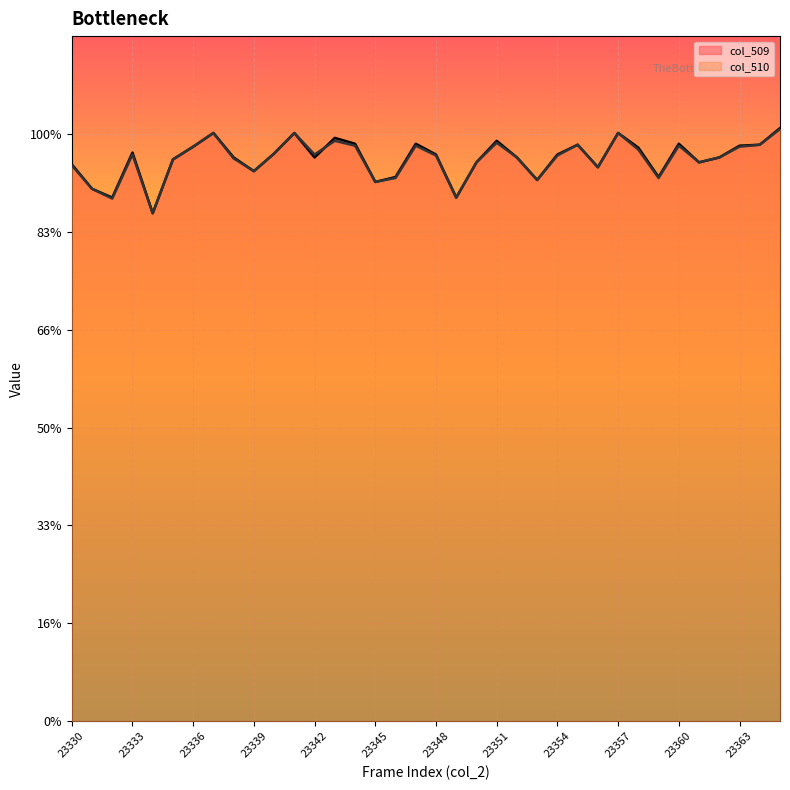

What are all the series names shown in the legend?

col_509, col_510